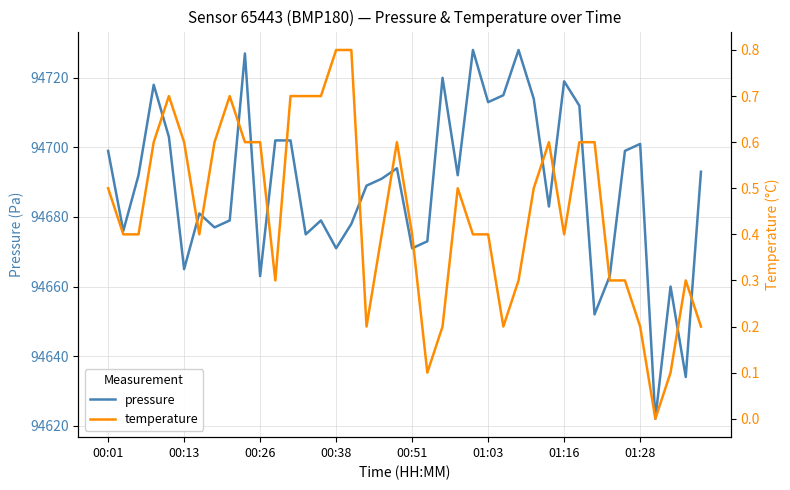

How many series are shown in this chart?

2